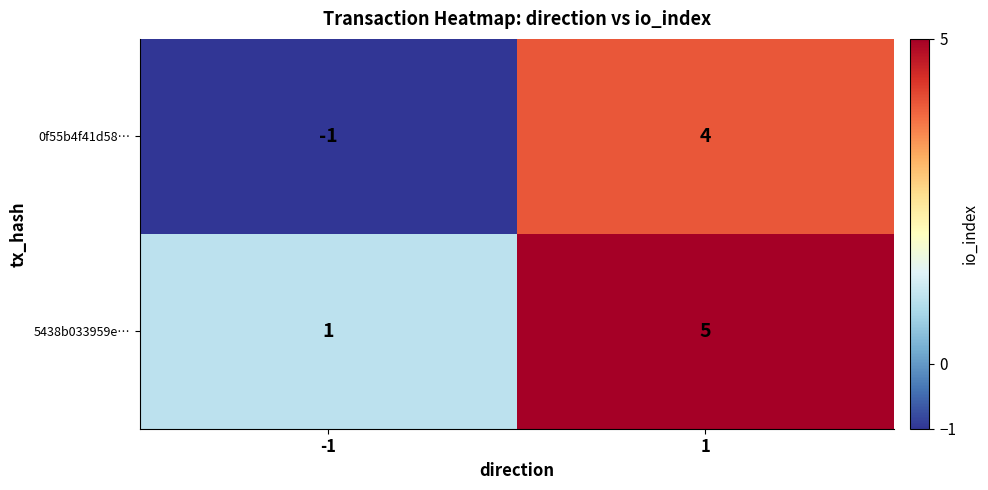

Which series has the largest total across all categories?

5438b033959e…